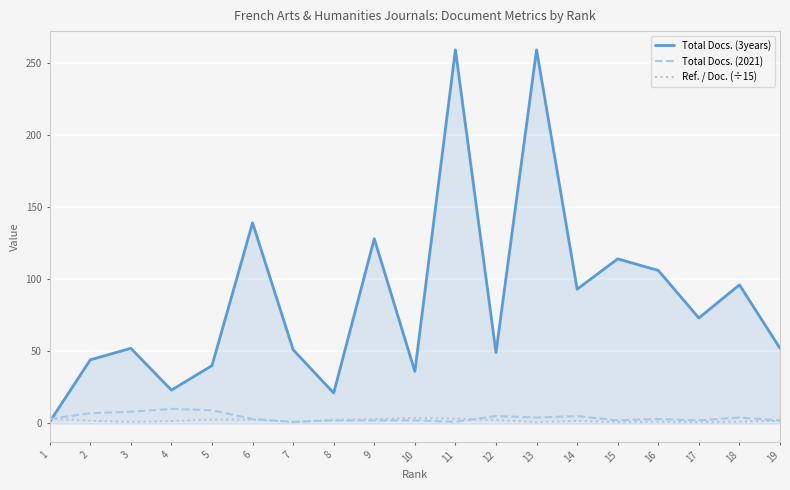

Which series has the largest total across all categories?

Total Docs. (3years)